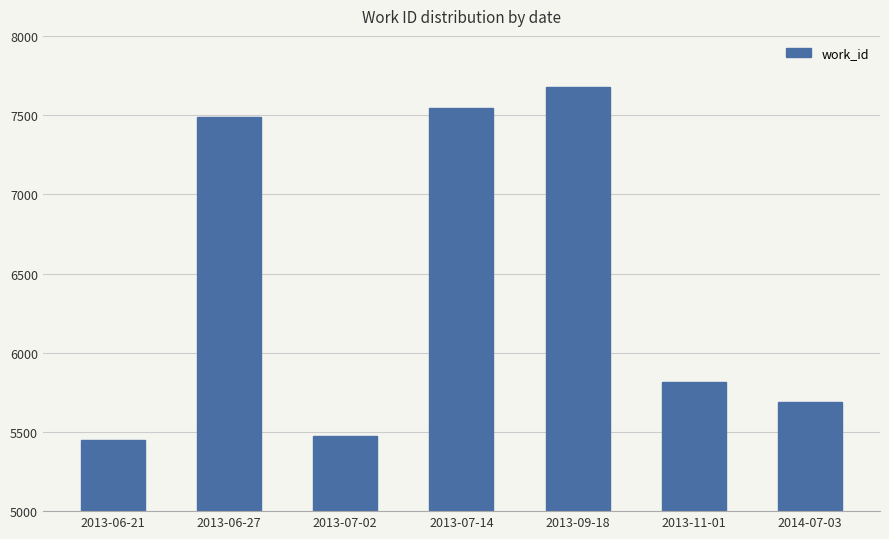

What is the sum of the values at 2013-11-01 and 2013-06-21?

11265